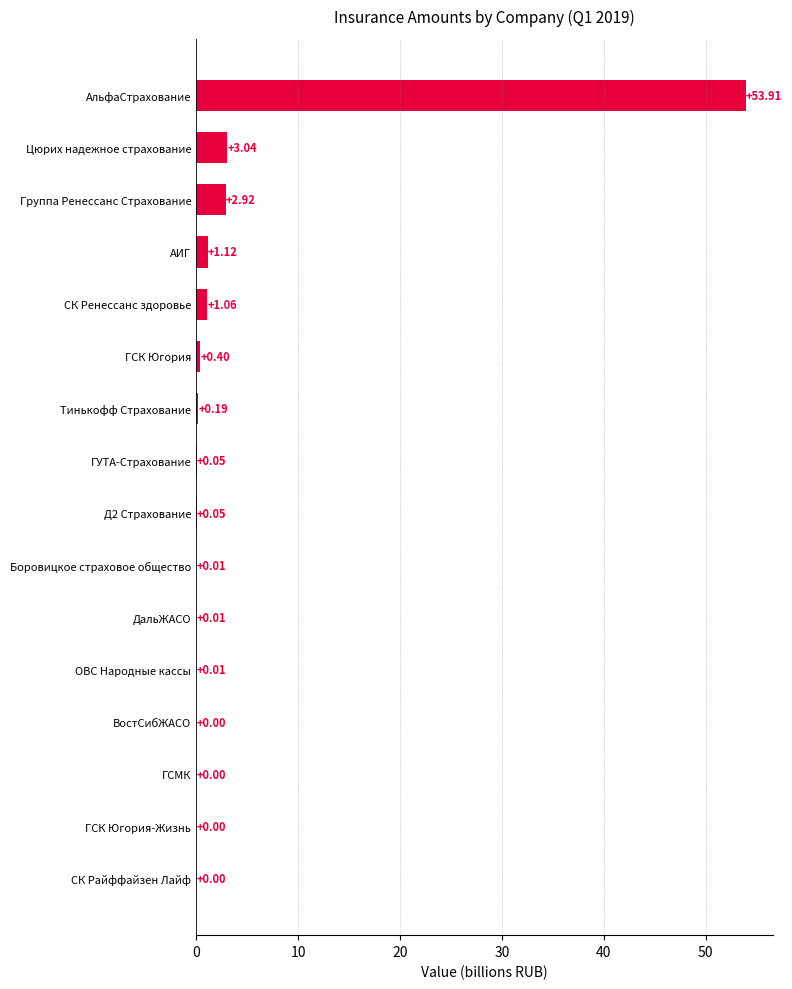

What is the change in value from АИГ to ГСМК?

-1.1